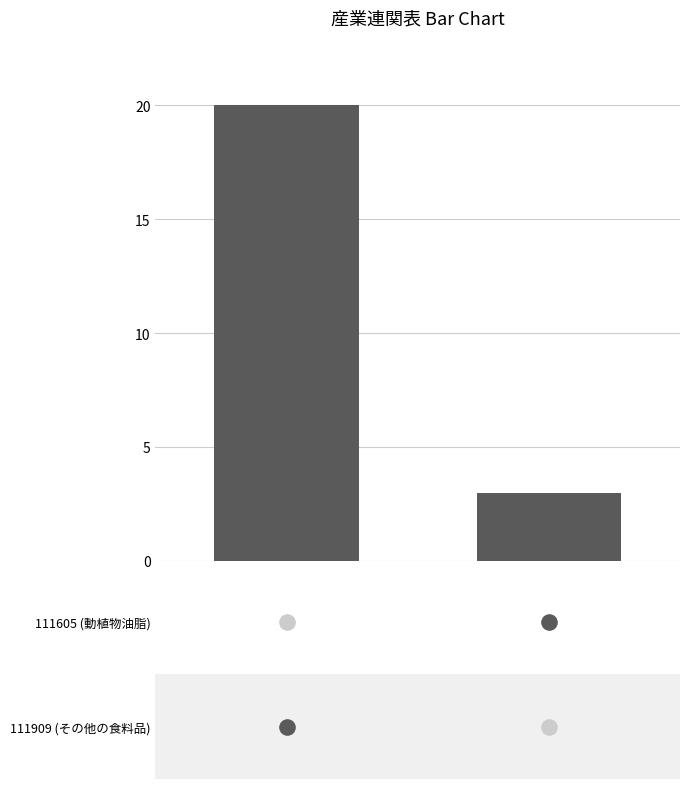

Approximately how many times larger is the value at 0 compared to 1?

6.7